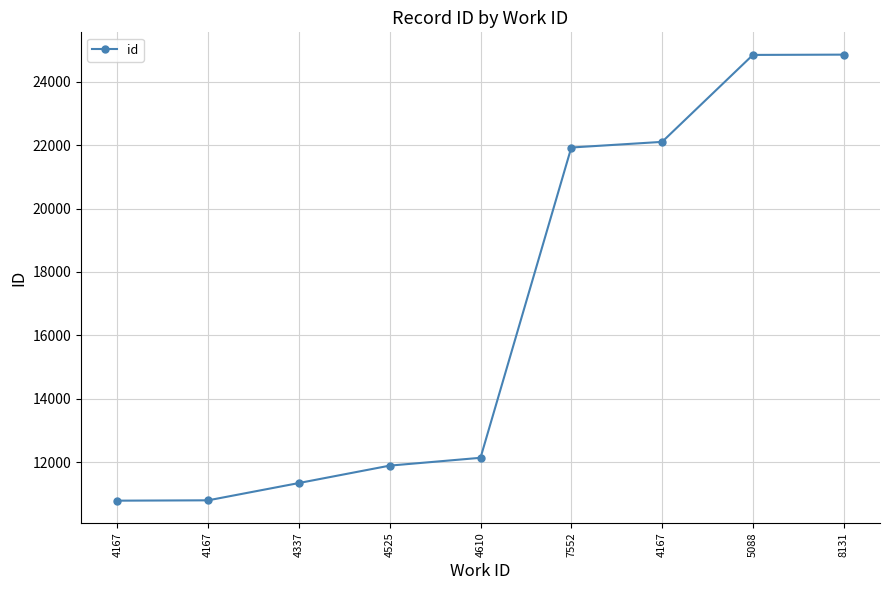

How many series are shown in this chart?

1